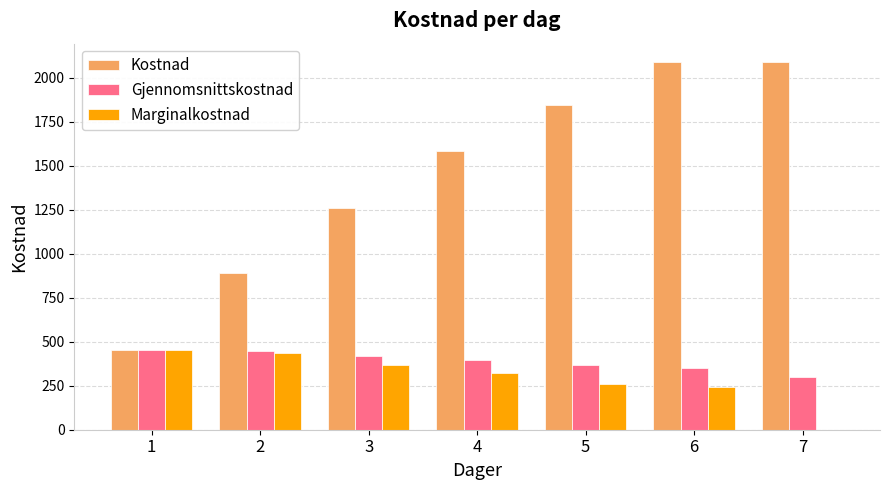

What is the difference between the Kostnad values at 5 and 4?

260.0